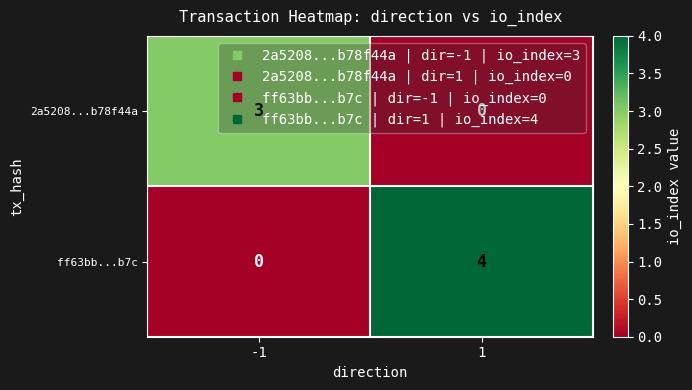

Is the value of ff63bb...b7c at 1 greater than the value of 2a5208...b78f44a at -1?

Yes